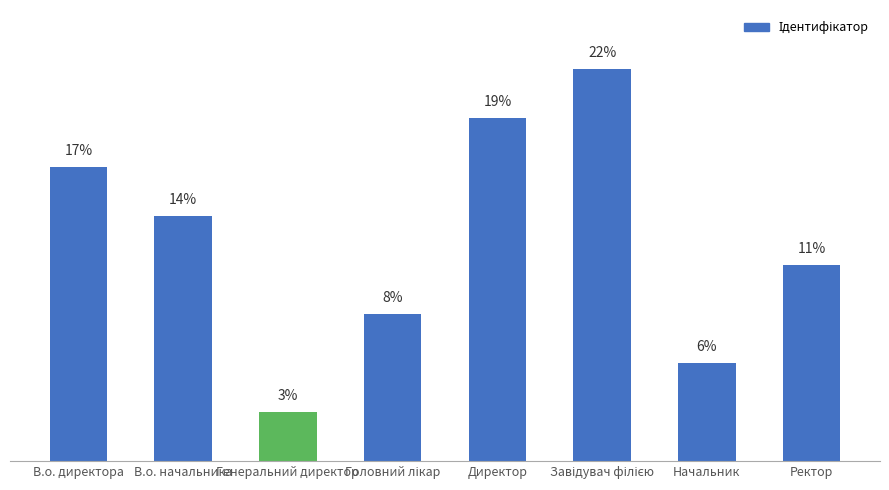

List the labels in order of value, largest first.

Завідувач філією, Директор, В.о. директора, В.о. начальника, Ректор, Головний лікар, Начальник, Генеральний директор